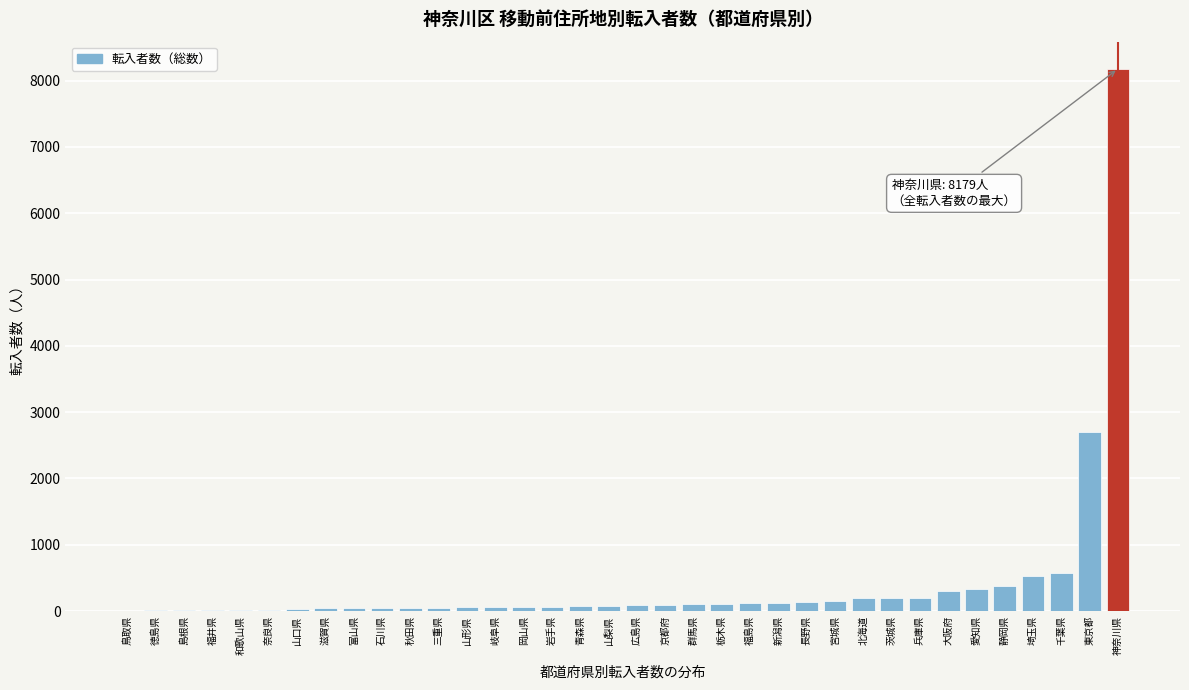

At which label is the value closest to 4092?

東京都